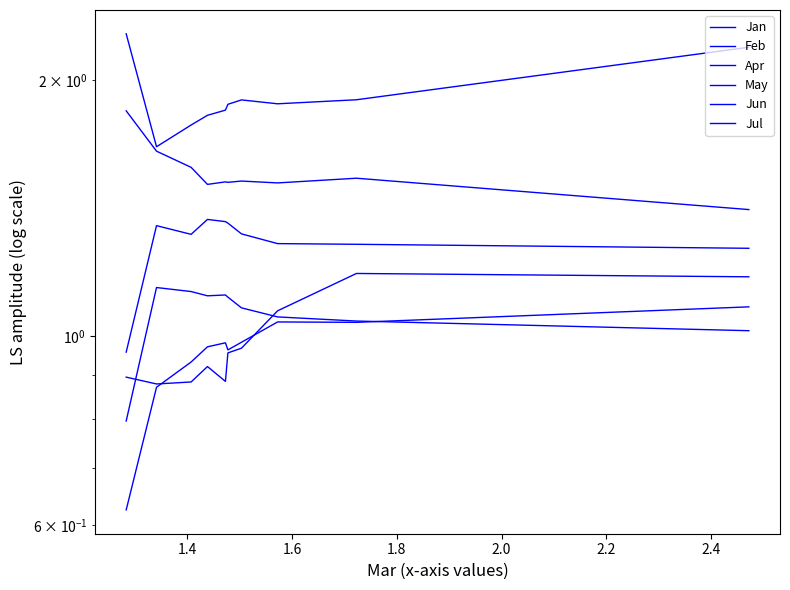

In Jul, how many points are lower than both neighbors (excluding endpoints)?

1